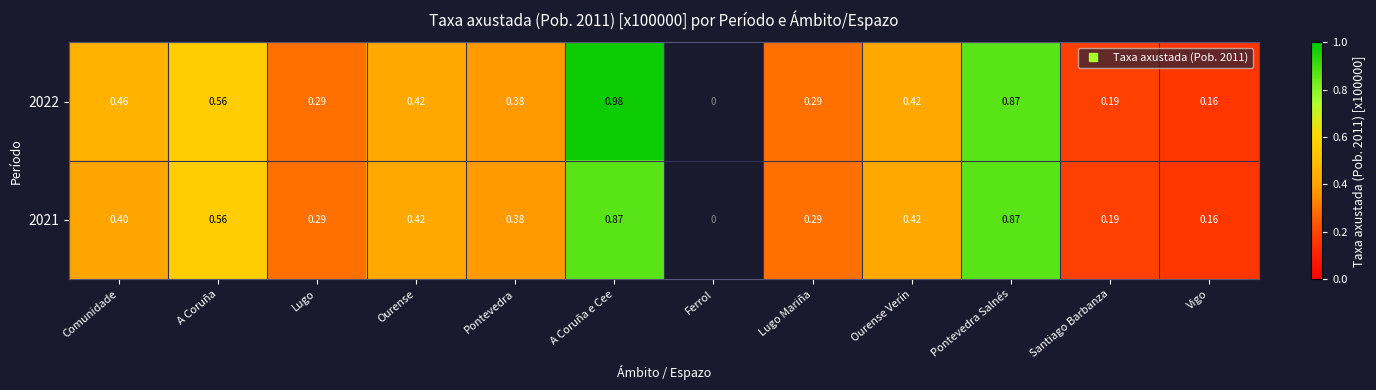

At which category is the sum across all series the highest?

A Coruña e Cee